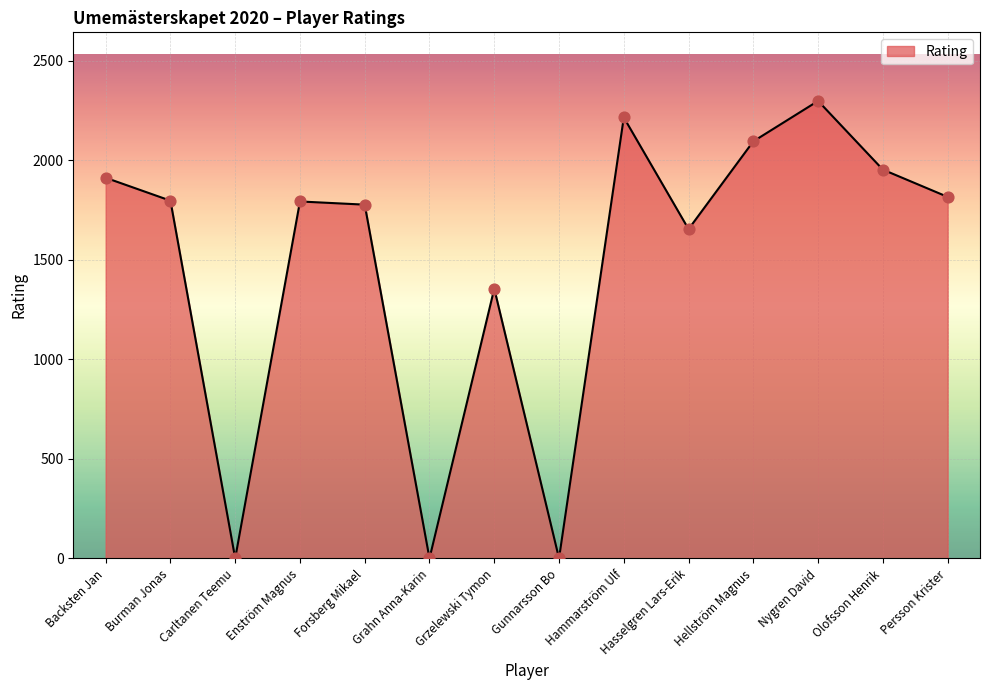

What is the change in value from Hellström Magnus to Persson Krister?

-279